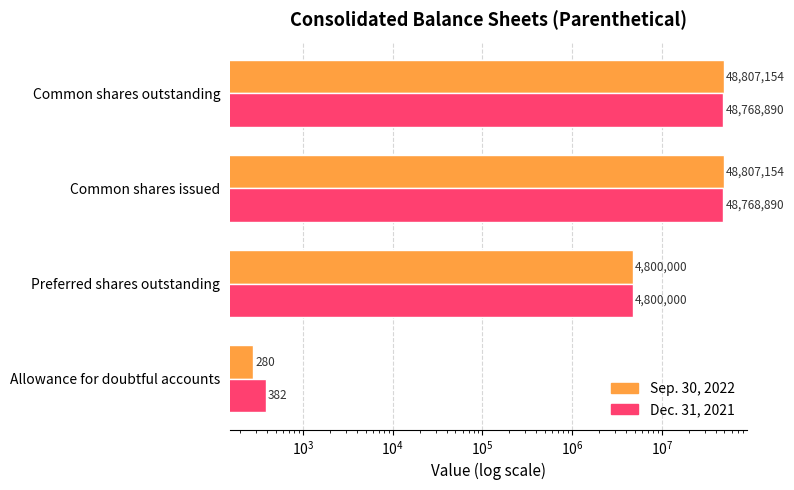

Reading right to left, what are all the values shown in this chart?

Sep. 30, 2022: 48807154	48807154	4800000	280
Dec. 31, 2021: 48768890	48768890	4800000	382